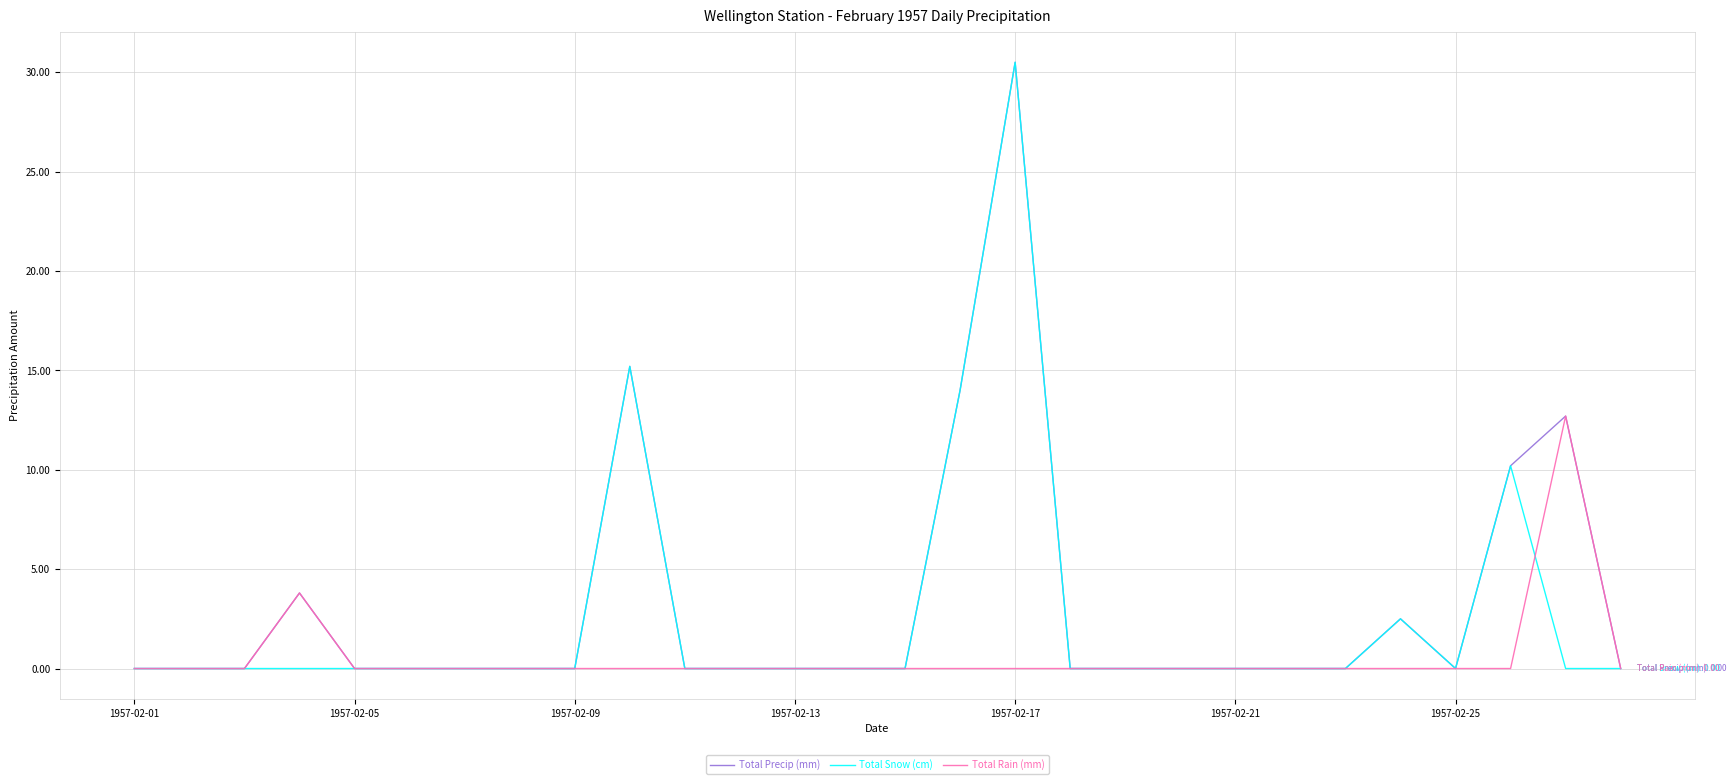

What is the difference between the maximum and minimum values in the Total Precip (mm) series?

30.5